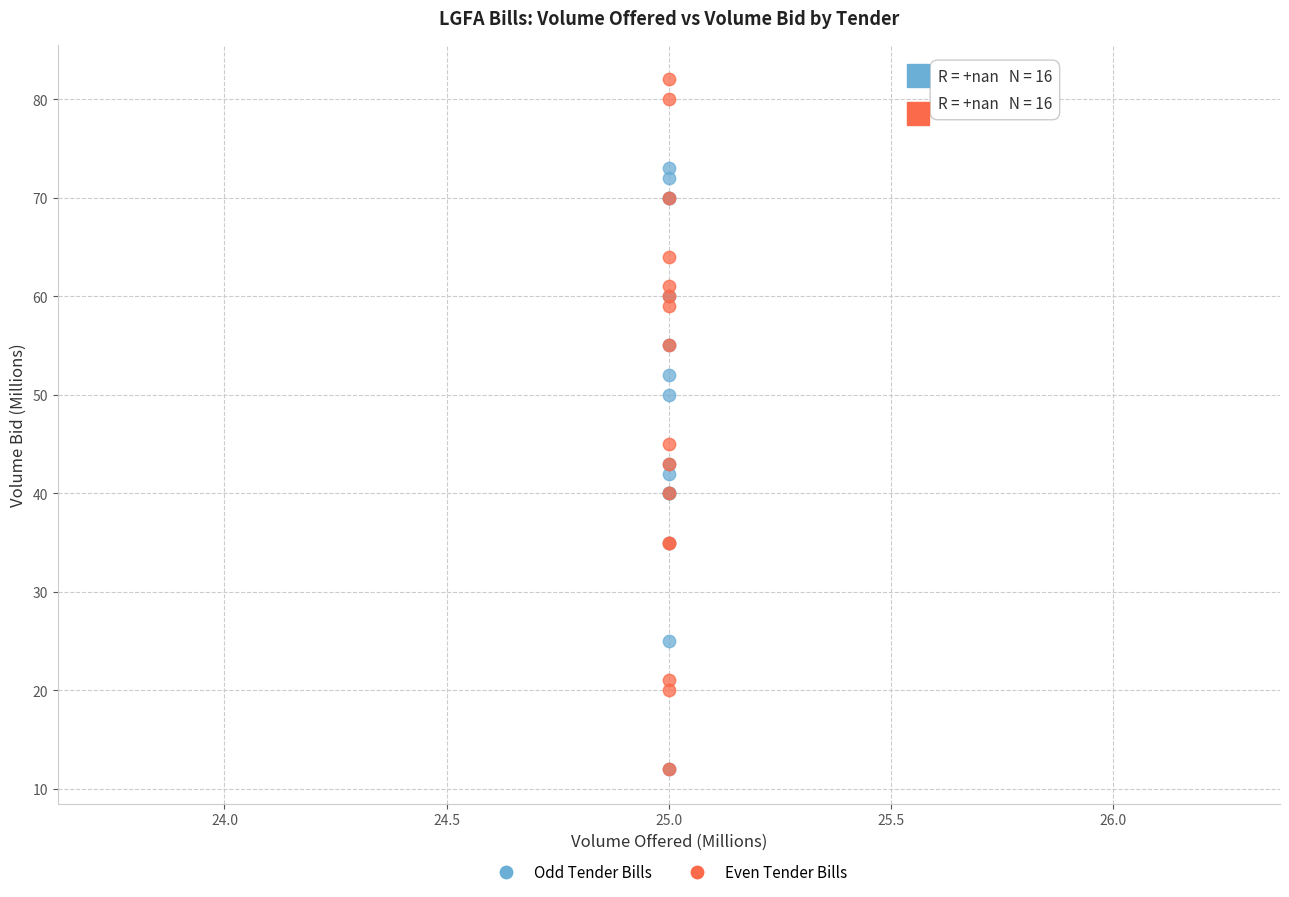

Across all series, what Y value is closest to 47?

45